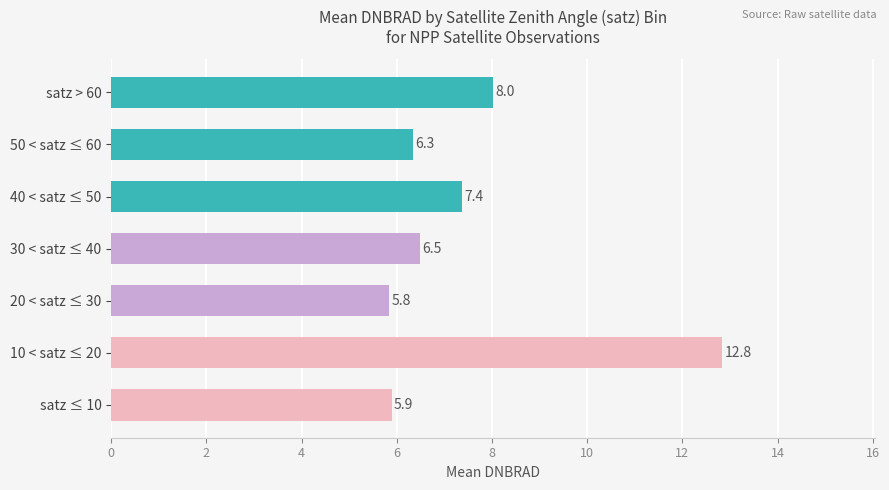

How many bars are there in total?

7